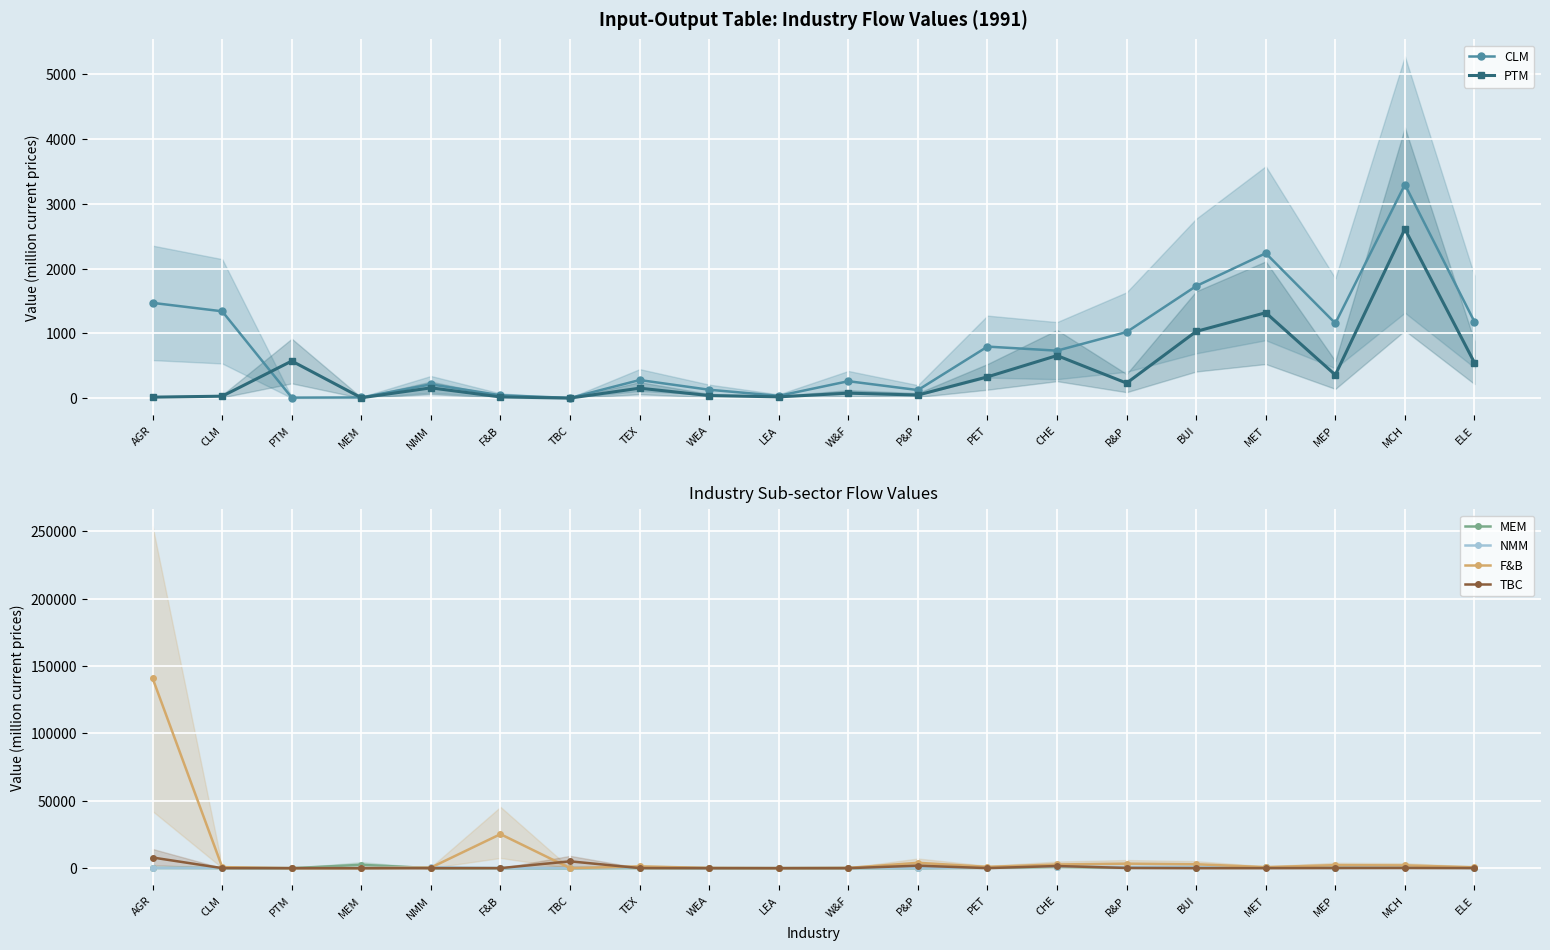

Does the chart display data point markers on the line(s)?

Yes